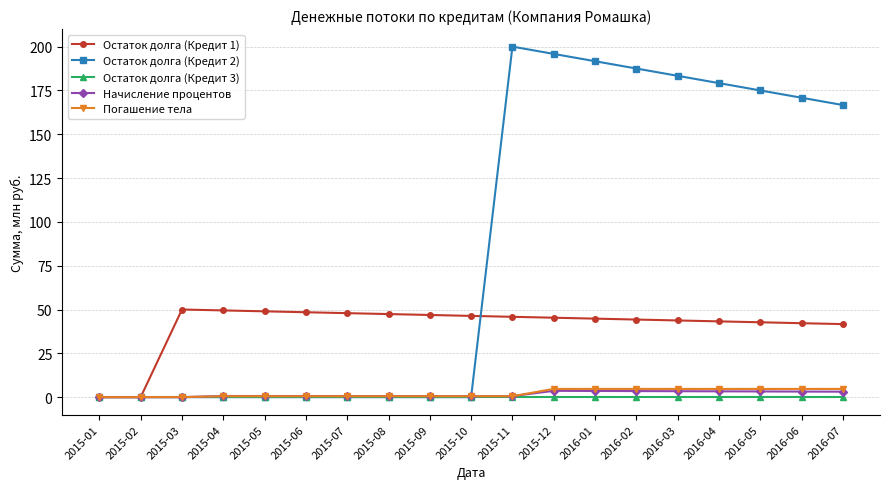

Is the value of Погашение тела at 2016-03 greater than the value of Остаток долга (Кредит 1) at 2015-12?

No